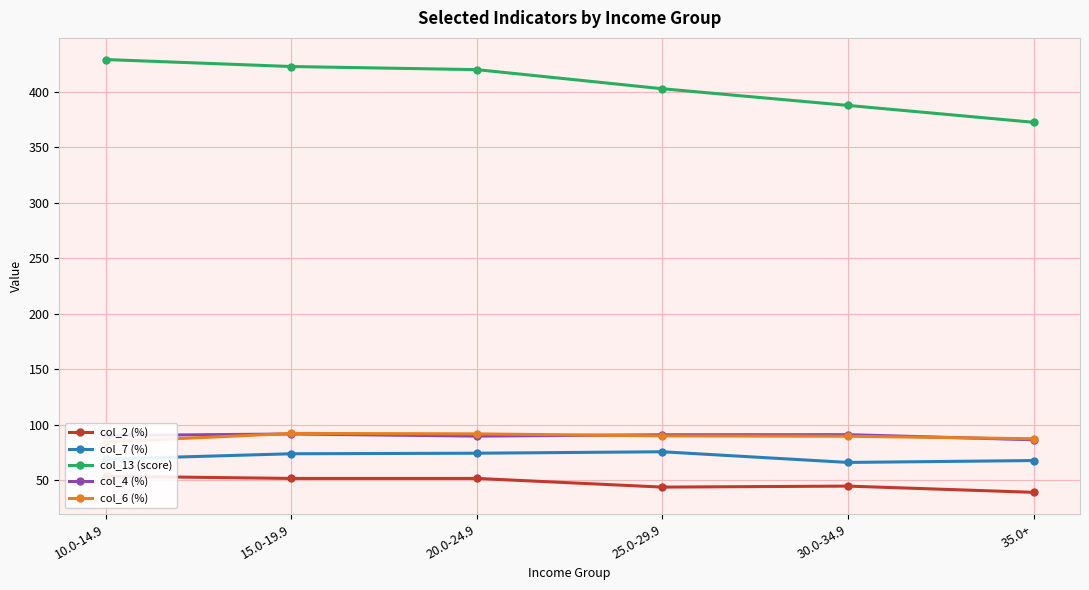

How many values in the col_7 (%) series are below 74?

3